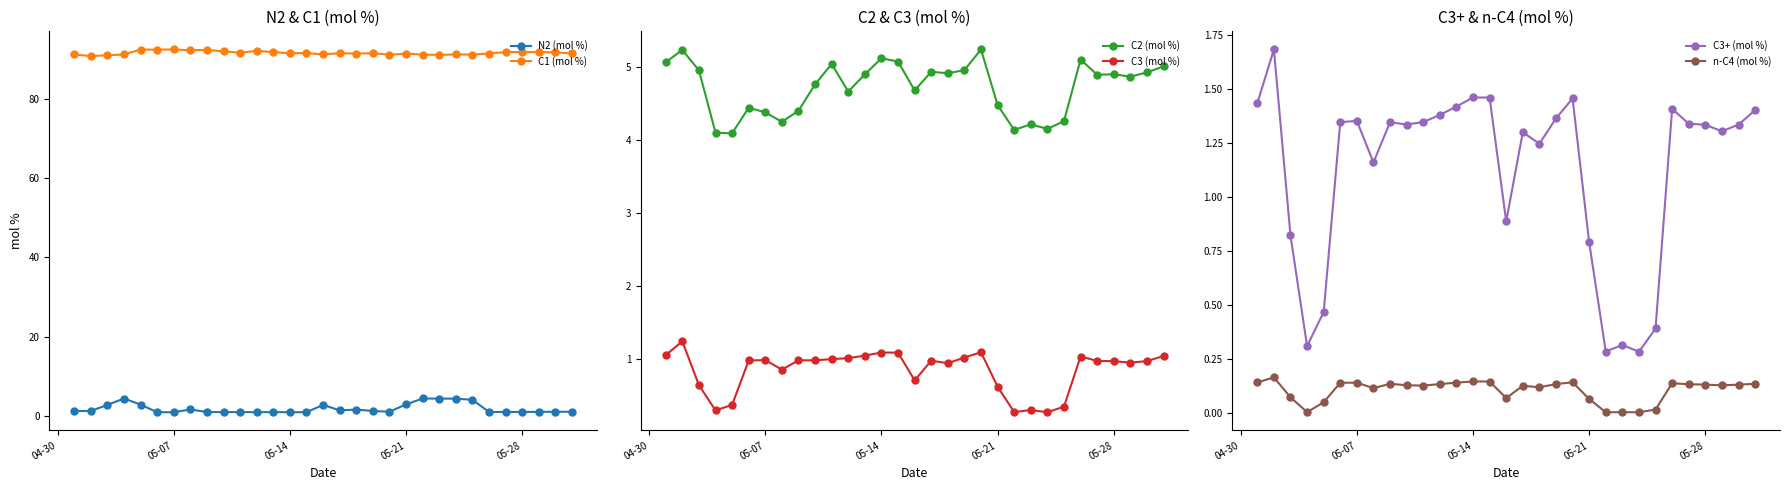

What is the lowest value of the C3+ (mol %) series?

0.3